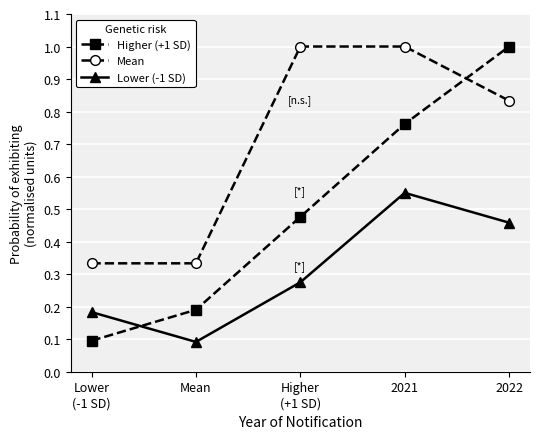

What is the label of the 4th point from the left?

2021